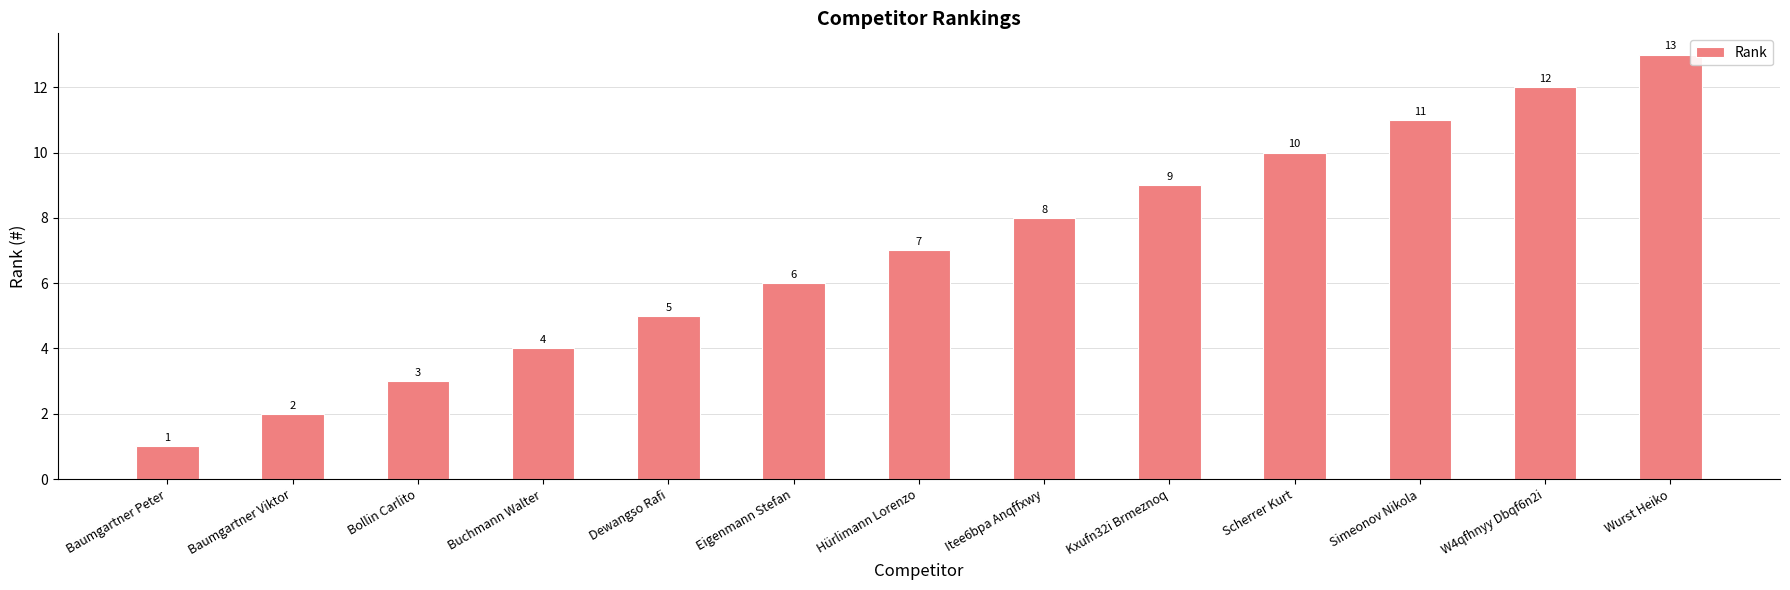

What is the label of the 6th bar from the right?

Itee6bpa Anqffxwy